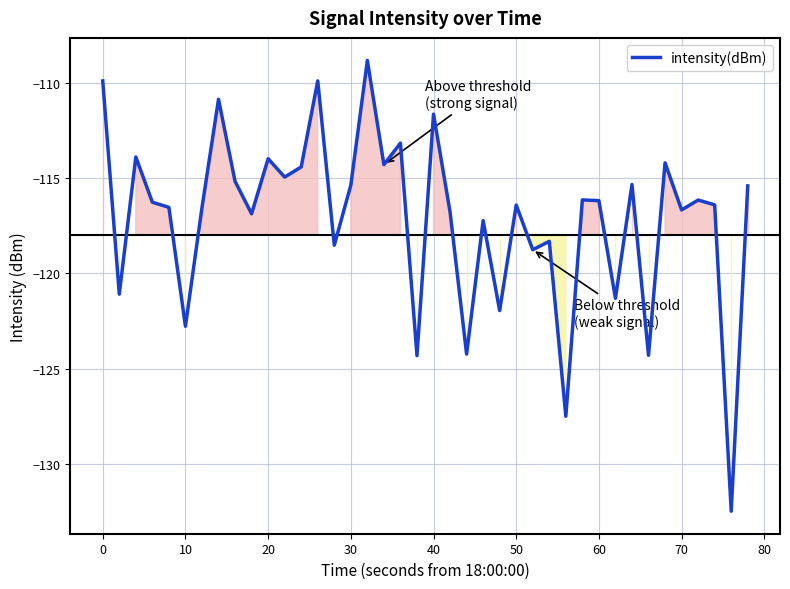

What is the maximum value shown in the chart?

-108.8